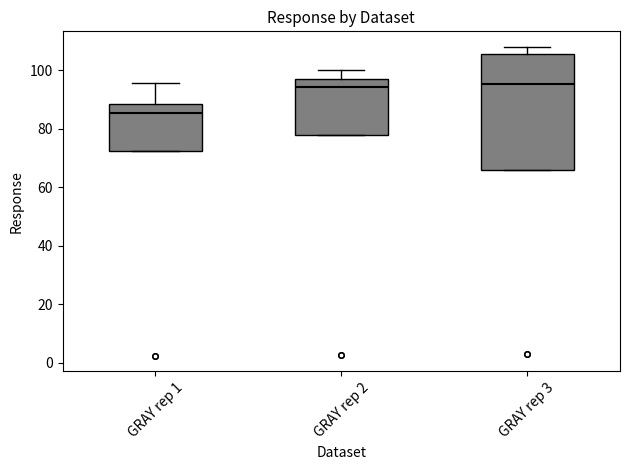

Reading left to right, read every box against the y-axis: the position of its median line, the range the box covers, and the ends of its whiskers. The values are not printed on the chart, so give them approximately, as read against the axis.

GRAY rep 1: median 86, box 72 to 88, whiskers 72 to 96
GRAY rep 2: median 94, box 78 to 96, whiskers 78 to 100
GRAY rep 3: median 96, box 66 to 106, whiskers 66 to 108